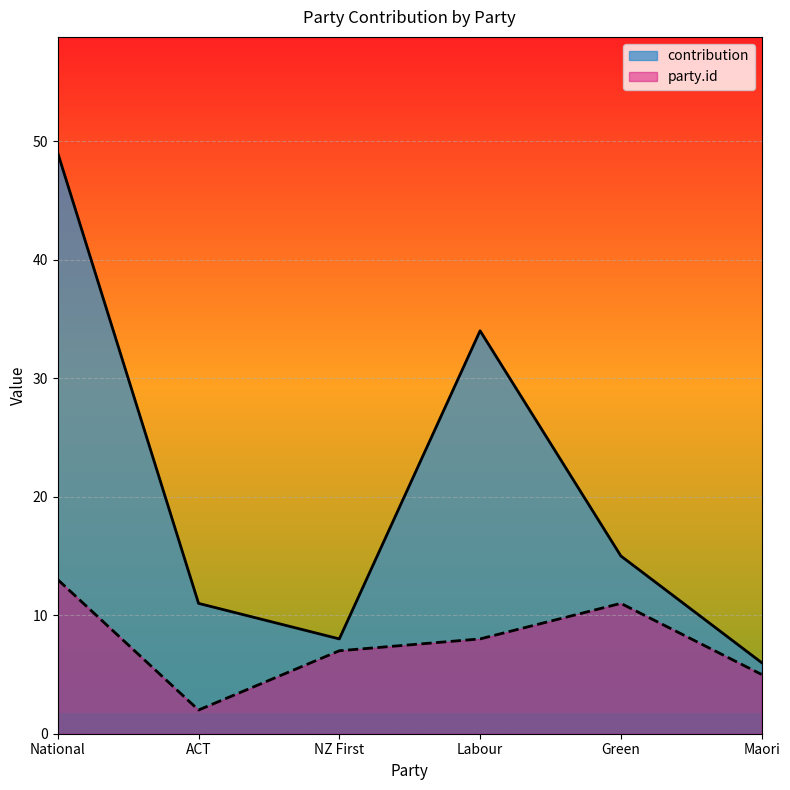

True or false: contribution and party.id intersect in this chart.

False